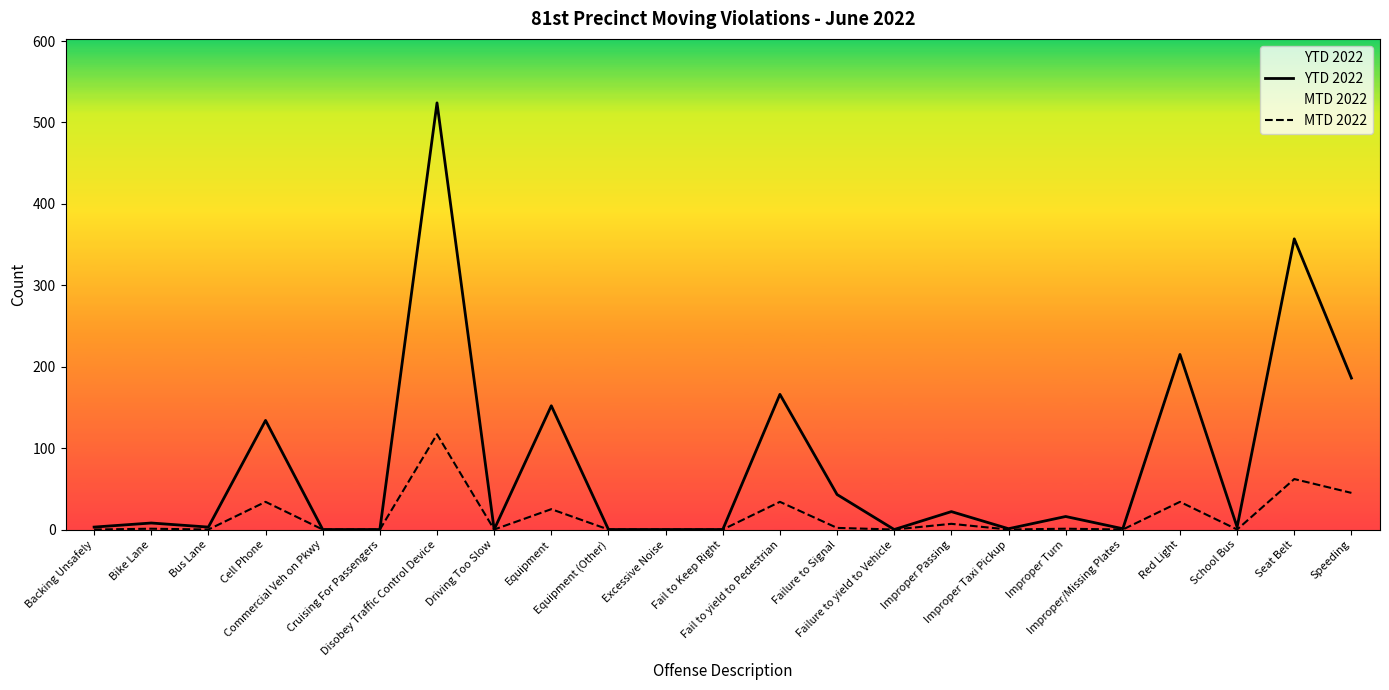

What is the average value of the YTD 2022 series?

80